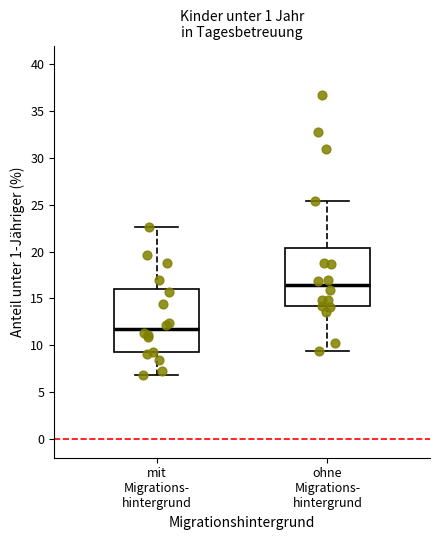

Reading left to right, read every box against the y-axis: the position of its median line, the range the box covers, and the ends of its whiskers. The values are not printed on the chart, so give them approximately, as read against the axis.

mit Migrations- hintergrund: median 11.5, box 9.5 to 16.0, whiskers 7.0 to 22.5
ohne Migrations- hintergrund: median 16.5, box 14.0 to 20.5, whiskers 9.5 to 25.5